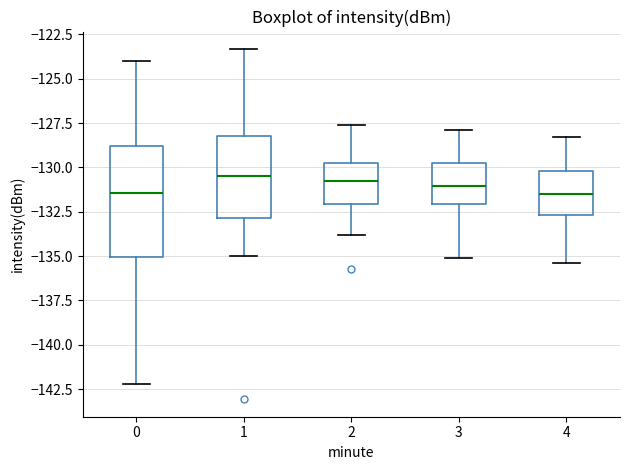

Reading left to right, transcribe this box plot: for each box, give where its median line is, the range the box spans, and where its two whiskers end, as read against the y-axis. The values are not printed on the chart, so give them approximately, as read against the axis.

0: median -131.5, box -135.0 to -129.0, whiskers -142.0 to -124.0
1: median -130.5, box -133.0 to -128.0, whiskers -135.0 to -123.5
2: median -130.5, box -132.0 to -129.5, whiskers -134.0 to -127.5
3: median -131.0, box -132.0 to -129.5, whiskers -135.0 to -128.0
4: median -131.5, box -132.5 to -130.0, whiskers -135.5 to -128.5